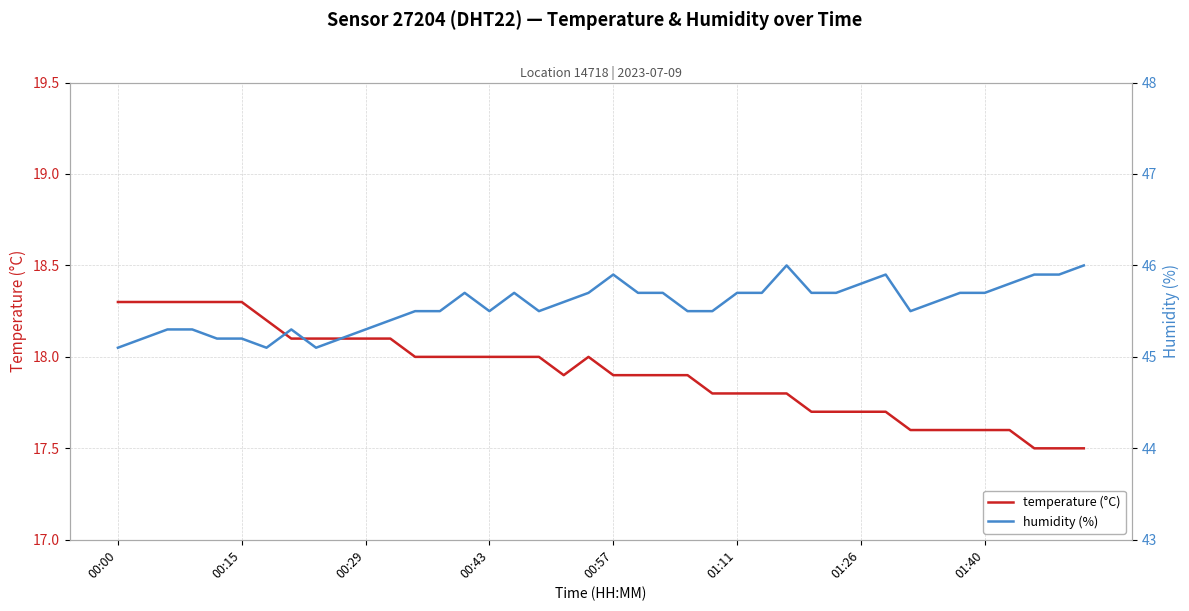

Between 12 and 19, which is larger?

12